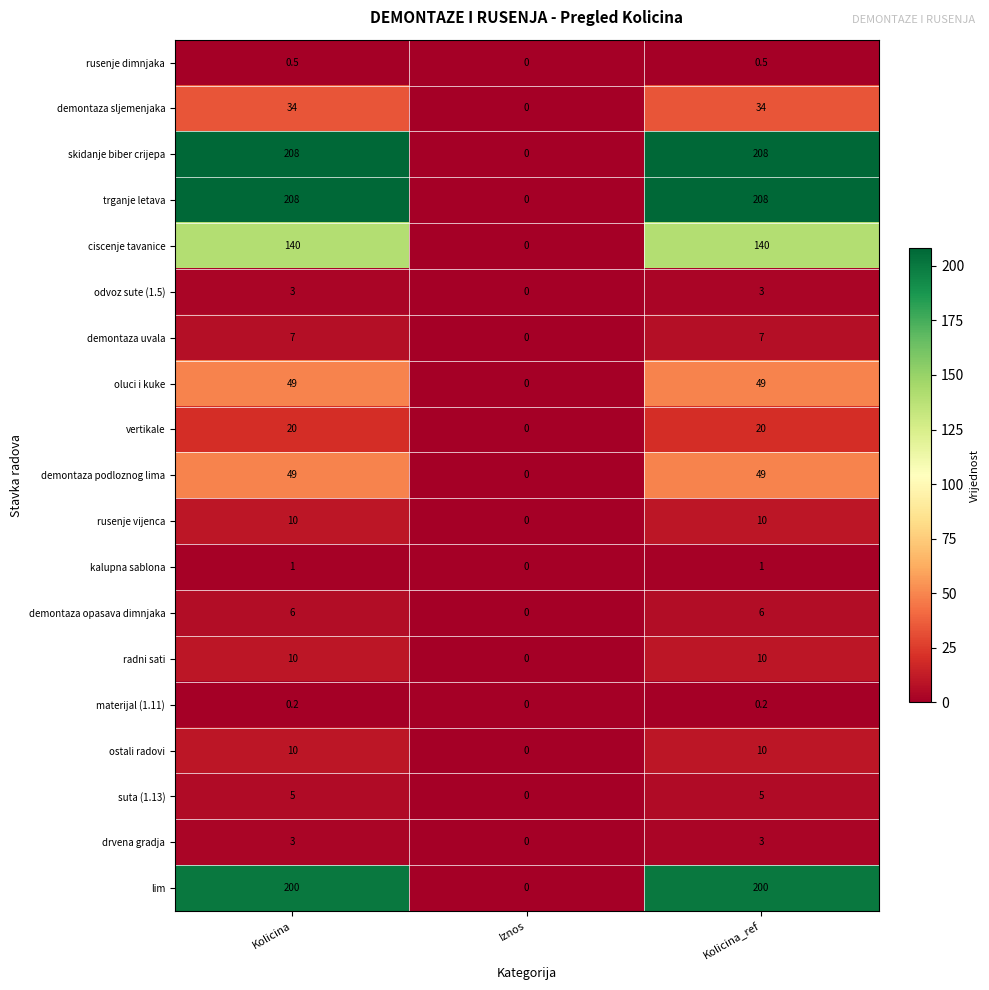

Is it true that trganje letava equals 79.8 at Kolicina_ref?

False